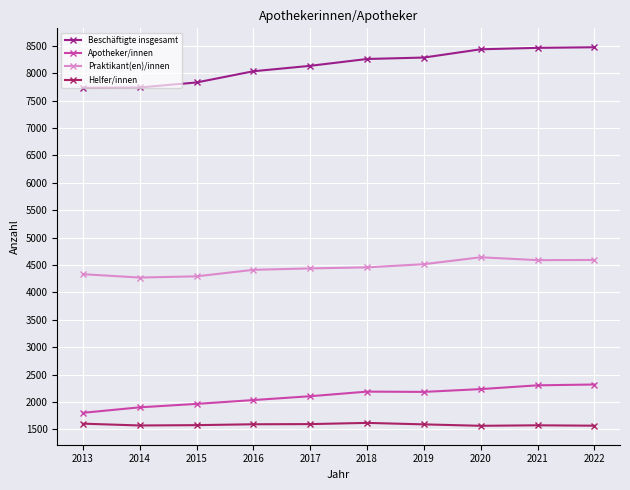

True or false: Helfer/innen and Apotheker/innen cross at least once.

False